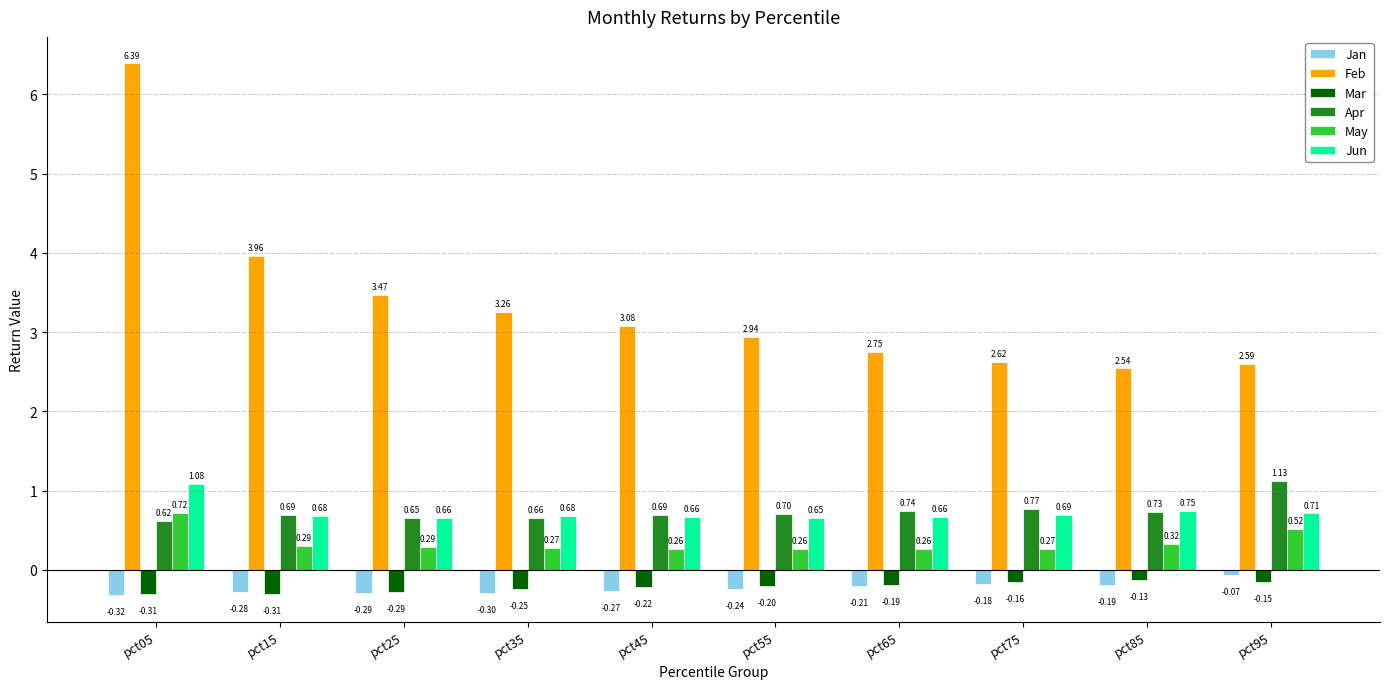

List the series in order of their peak value, highest first.

Feb, Apr, Jun, May, Jan, Mar